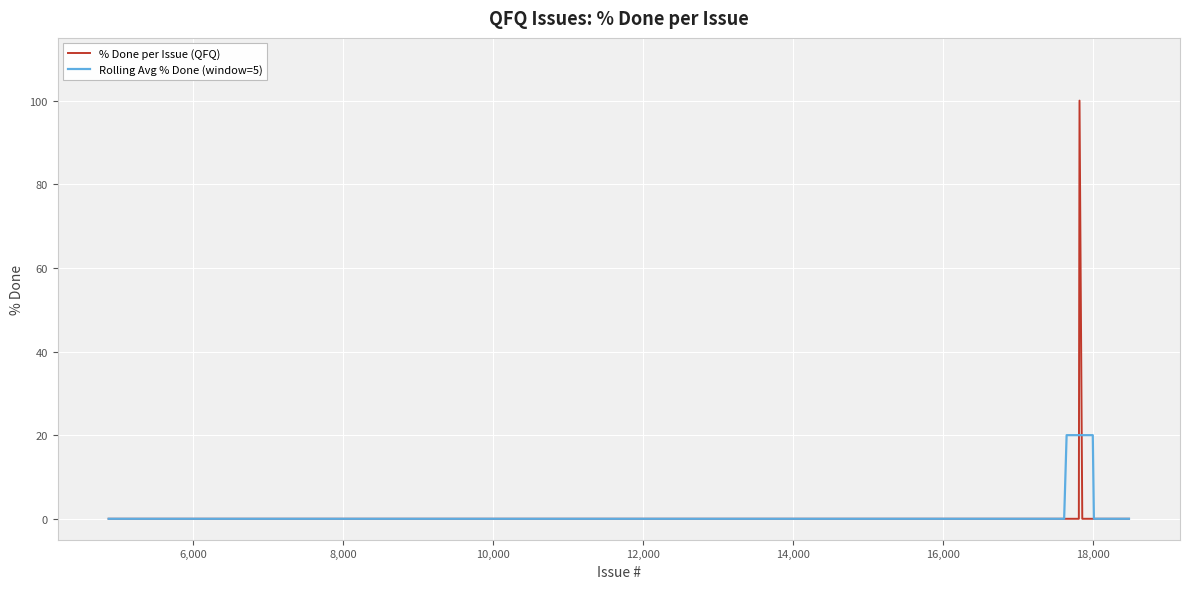

Which series has the widest spread of values?

% Done per Issue (QFQ)